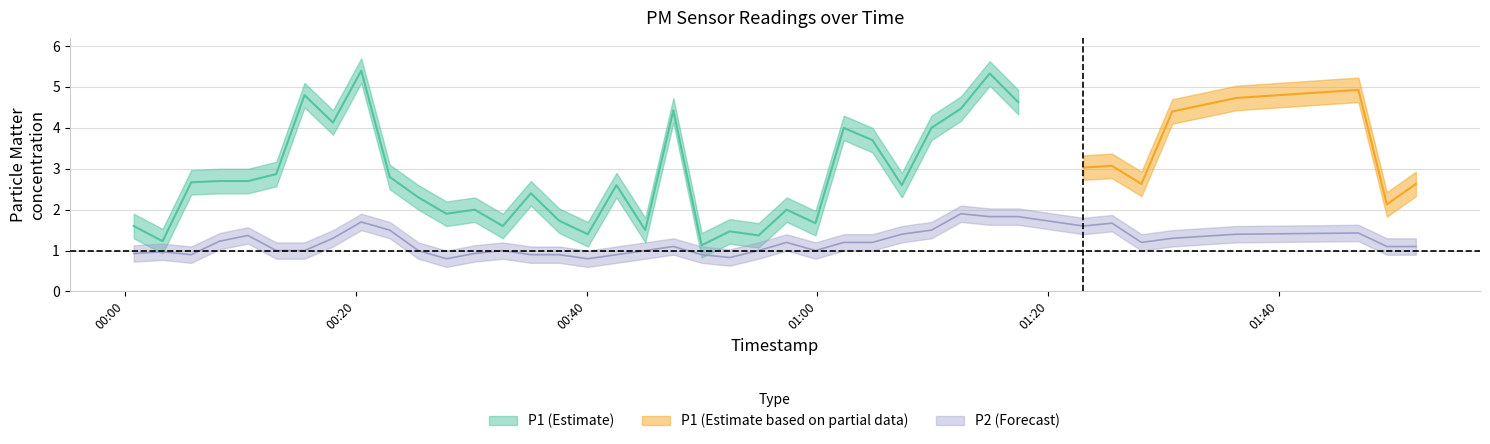

True or false: there are more than 0 points higher than both neighbors.

True